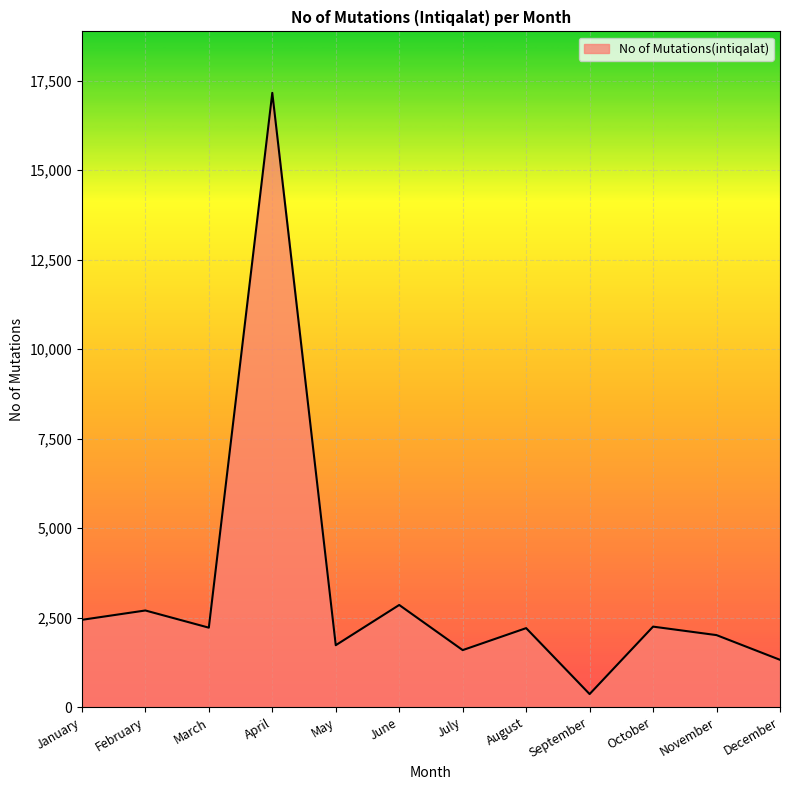

At which label is the value closest to 8764?

June